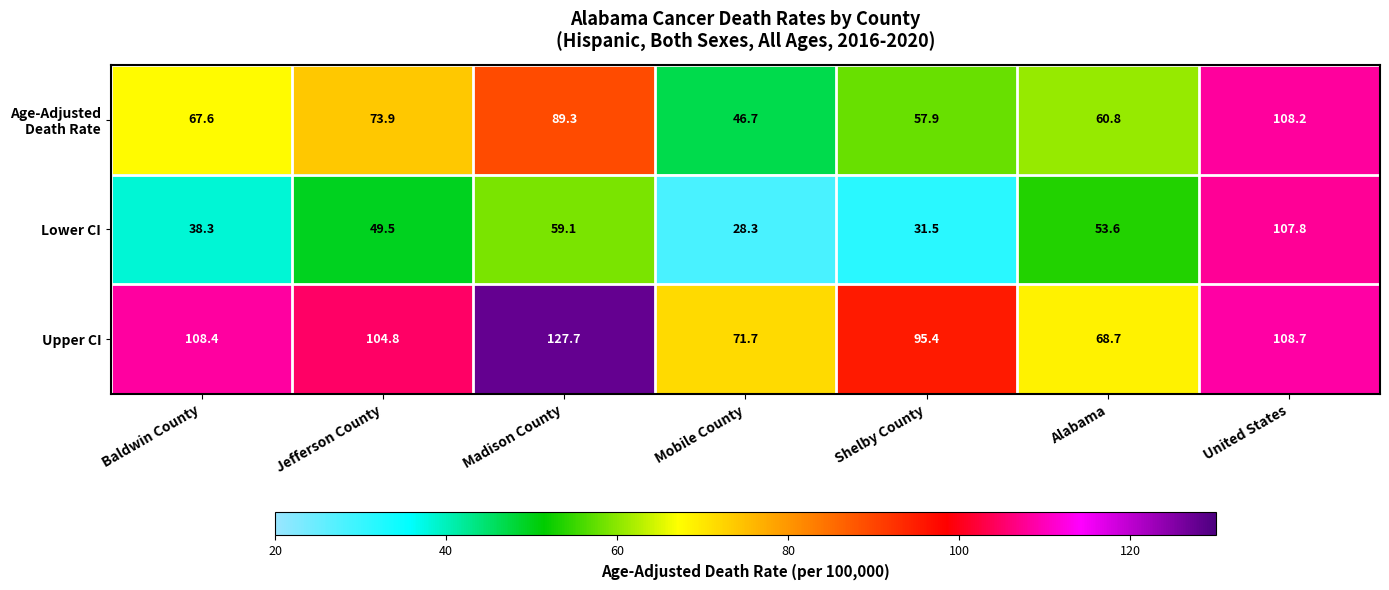

Rank the categories by Lower CI value from highest to lowest.

United States, Madison County, Alabama, Jefferson County, Baldwin County, Shelby County, Mobile County